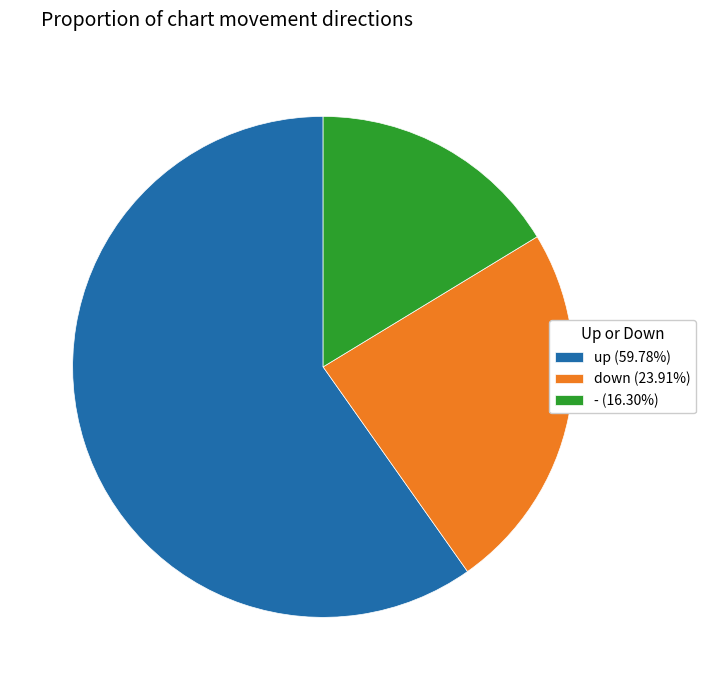

Do down (23.91%) and - (16.30%) together represent more than half of the pie?

No